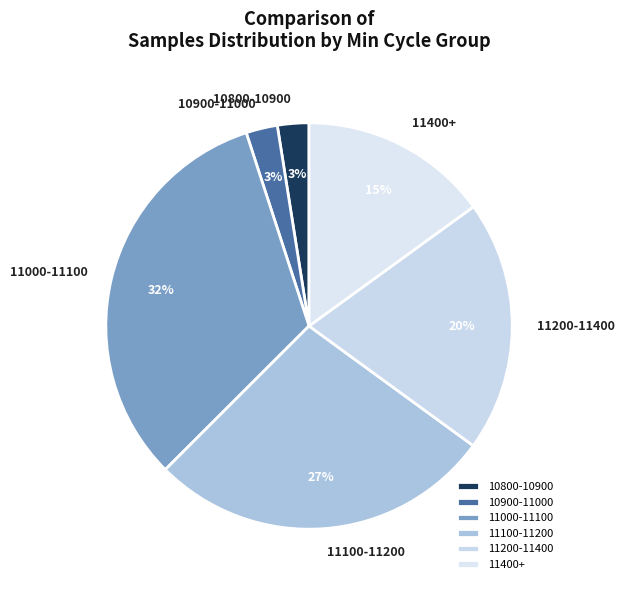

Combined, do 11000-11100 and 11400+ account for over 50%?

No